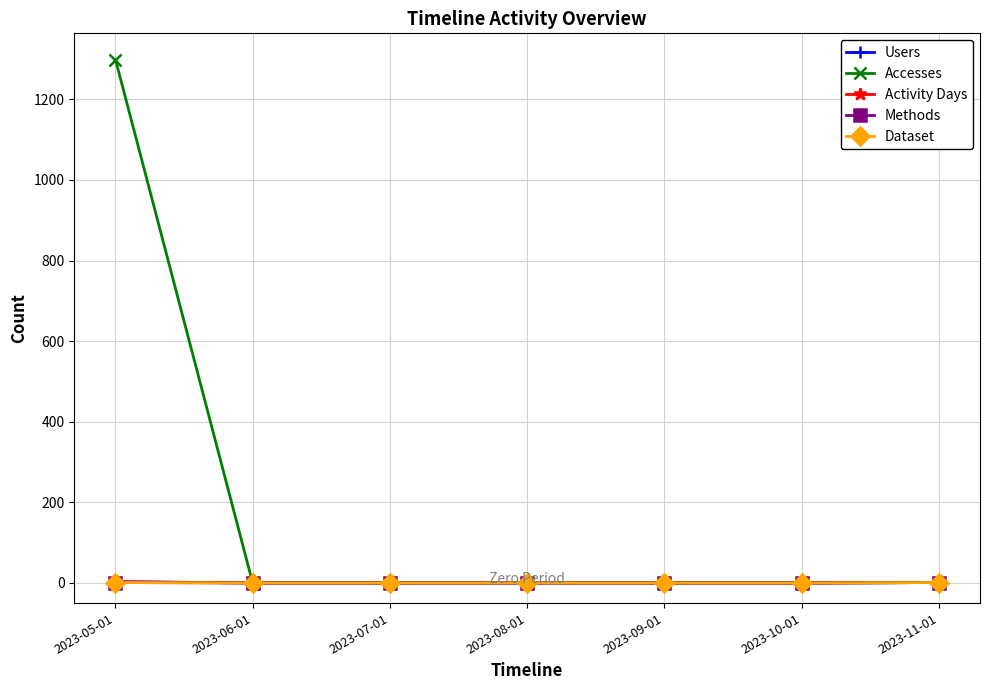

True or false: Users and Activity Days cross at least once.

False